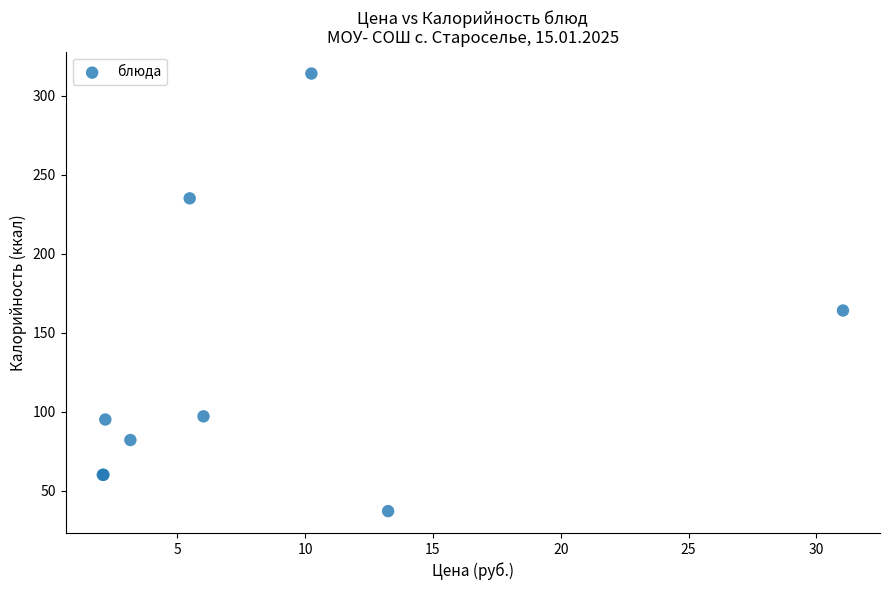

What Y value in the scatter plot is closest to 175?

164